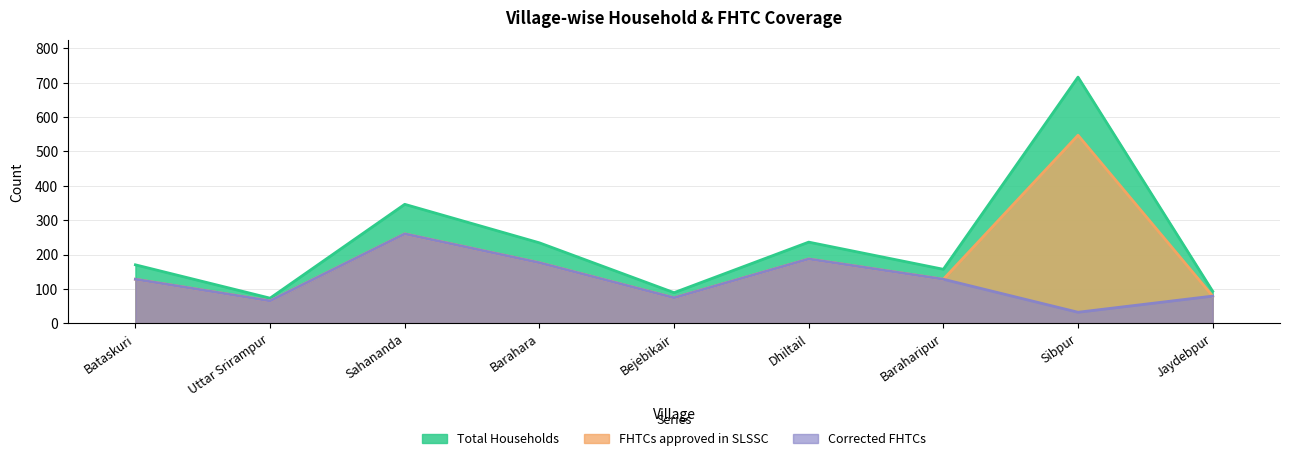

Is it true that FHTCs approved in SLSSC equals 40 at Bataskuri?

False